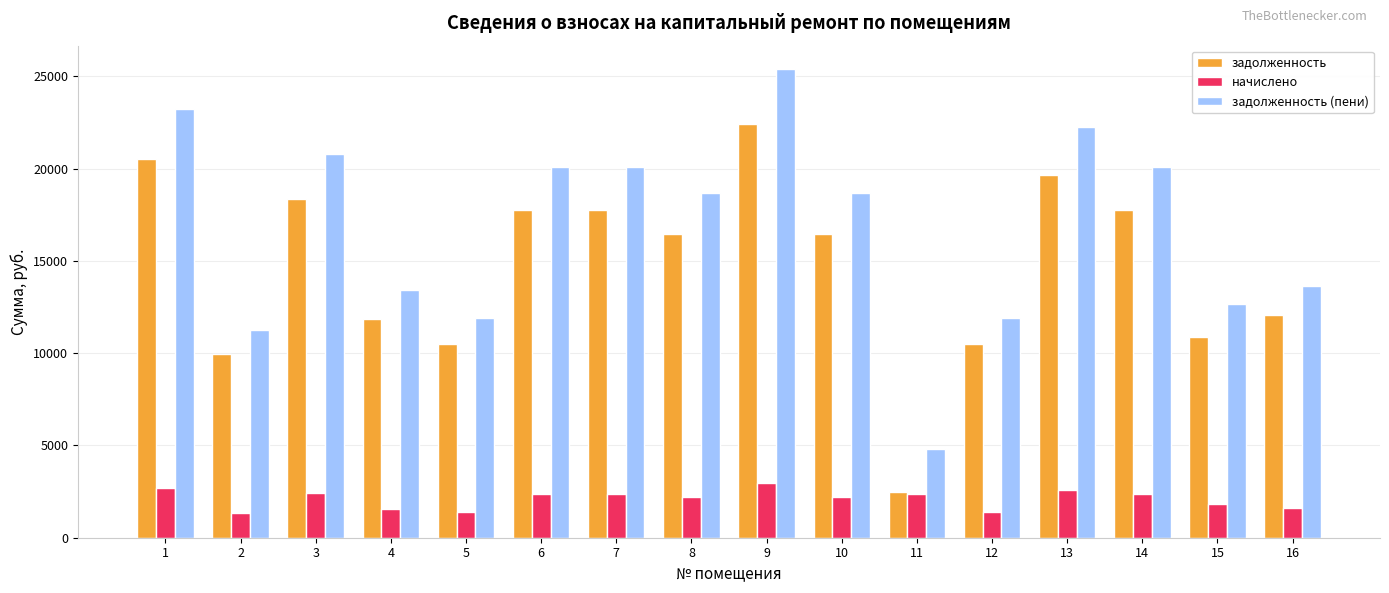

What is the total value across all series at 10?

37329.6